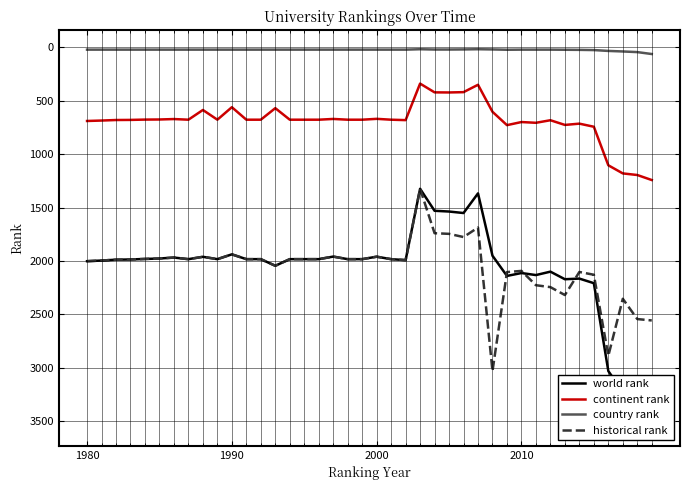

True or false: continent rank and historical rank intersect in this chart.

False